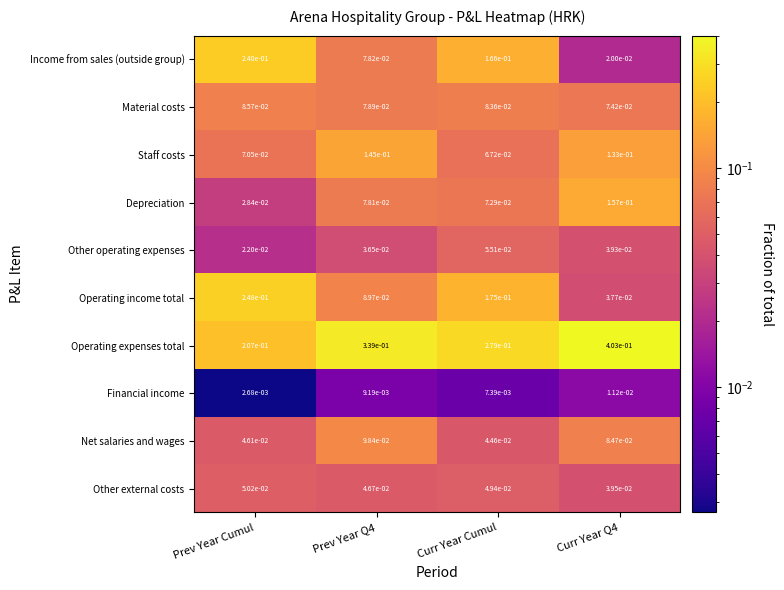

Is the value of Net salaries and wages at Curr Year Q4 greater than the value of Financial income at Curr Year Cumul?

Yes